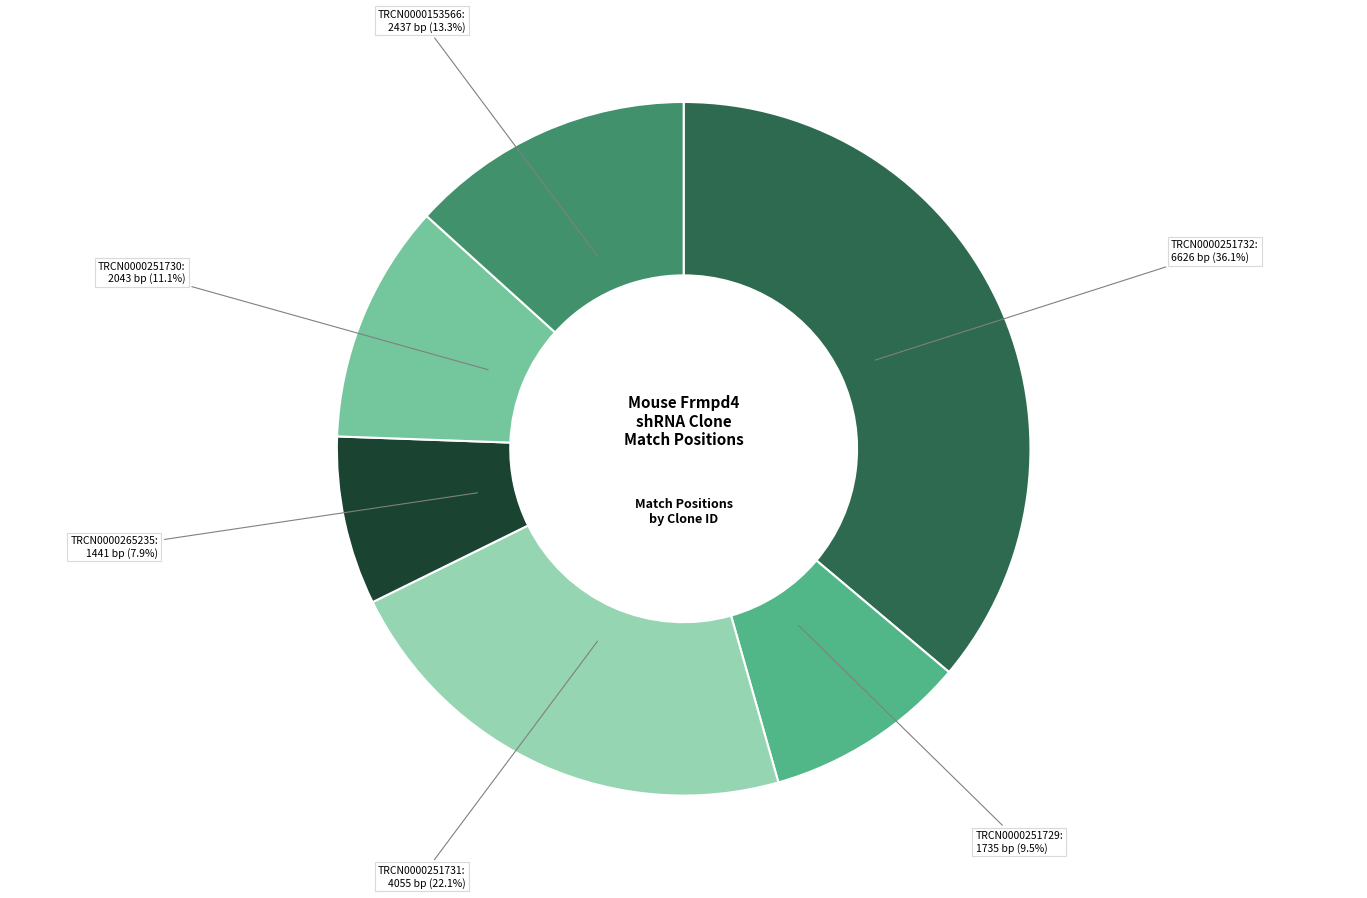

Is there any slice that represents more than half of the pie?

No